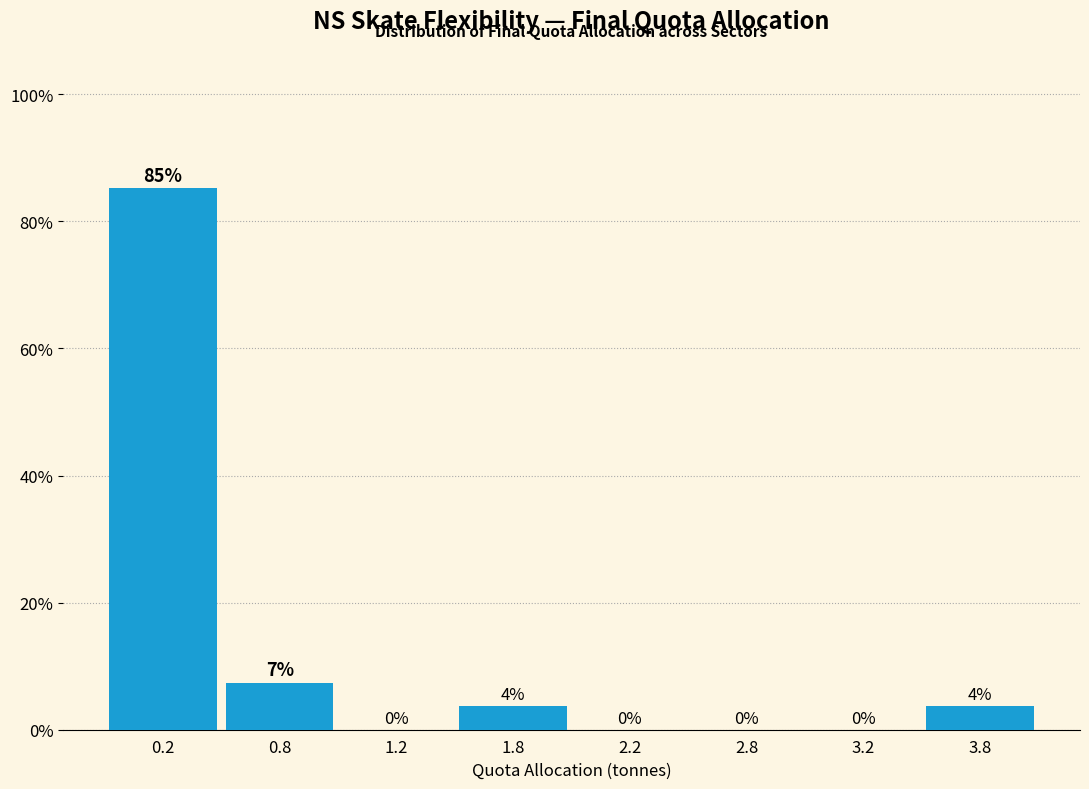

What is the approximate value at 0.8?

7.4